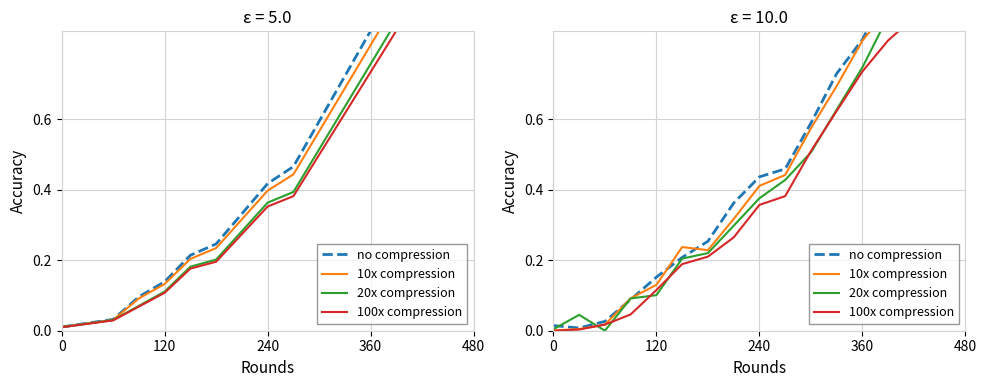

What is the difference between the second highest and second lowest values in the 100x compression series?

0.9